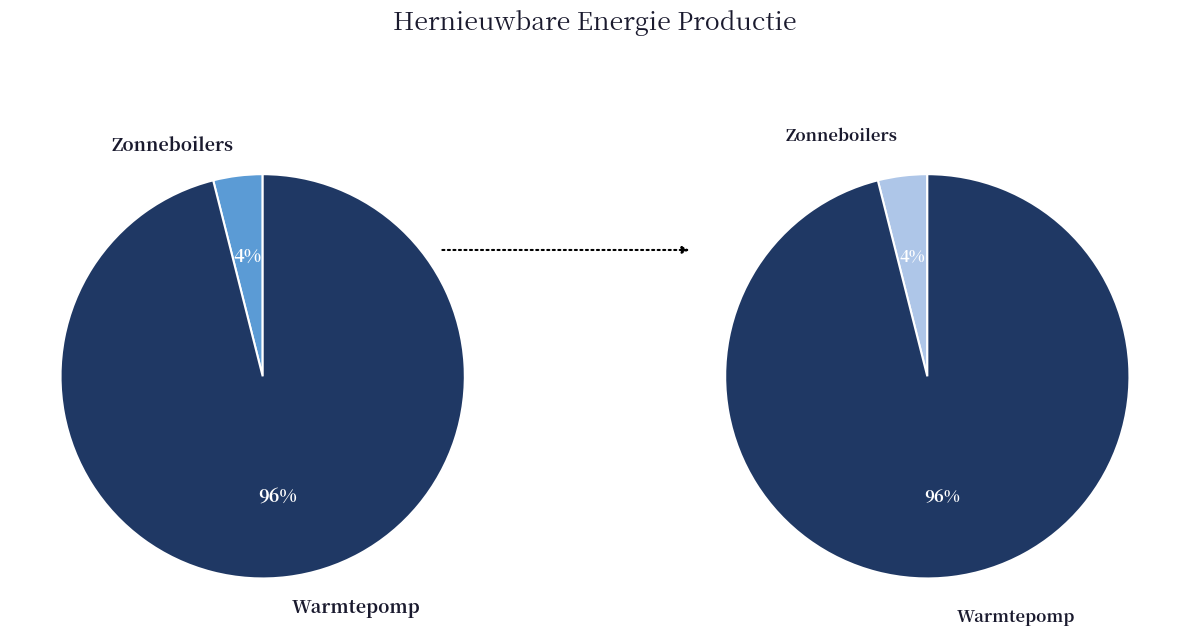

What percentage do Zonneboilers and Warmtepomp together represent?

100.0%